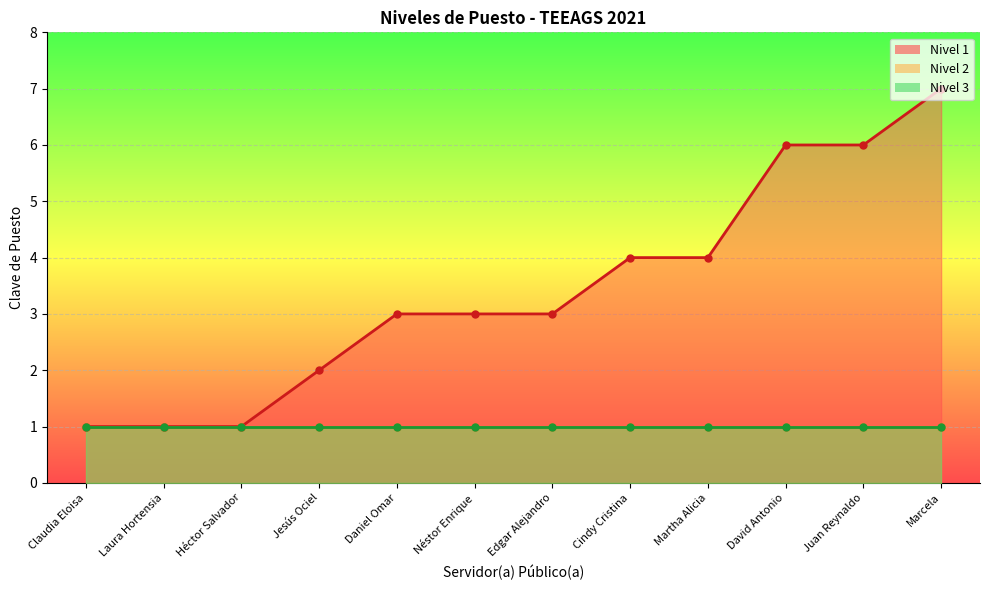

What are all the series names shown in the legend?

Nivel 1, Nivel 2, Nivel 3